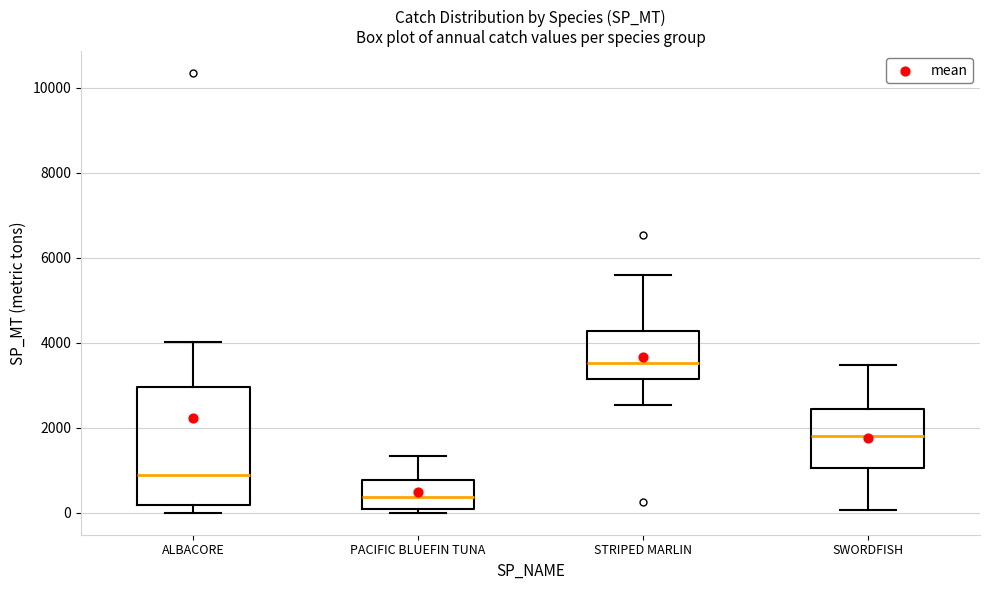

Which box's median line is the lowest?

PACIFIC BLUEFIN TUNA